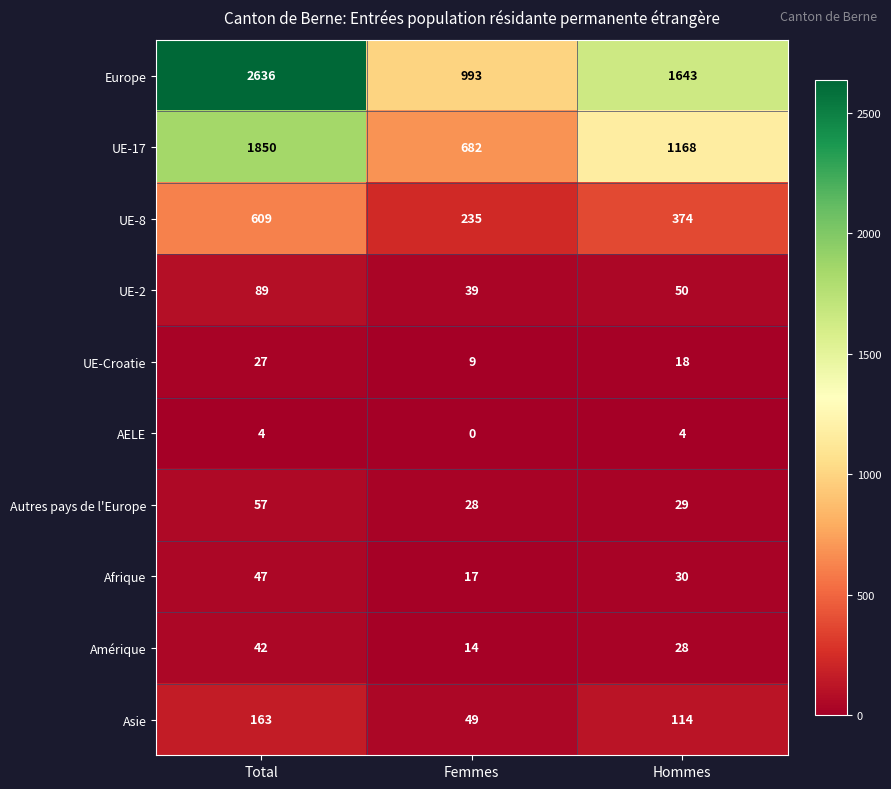

How many UE-Croatie values are between 9 and 27?

3